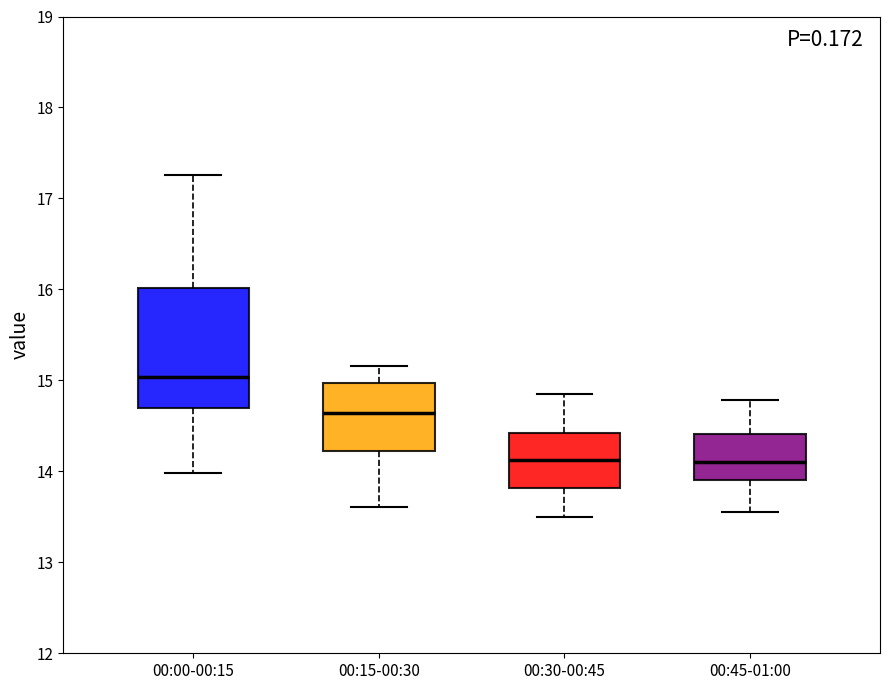

Comparing the boxes themselves (not the whiskers), which one is the tallest?

00:00-00:15